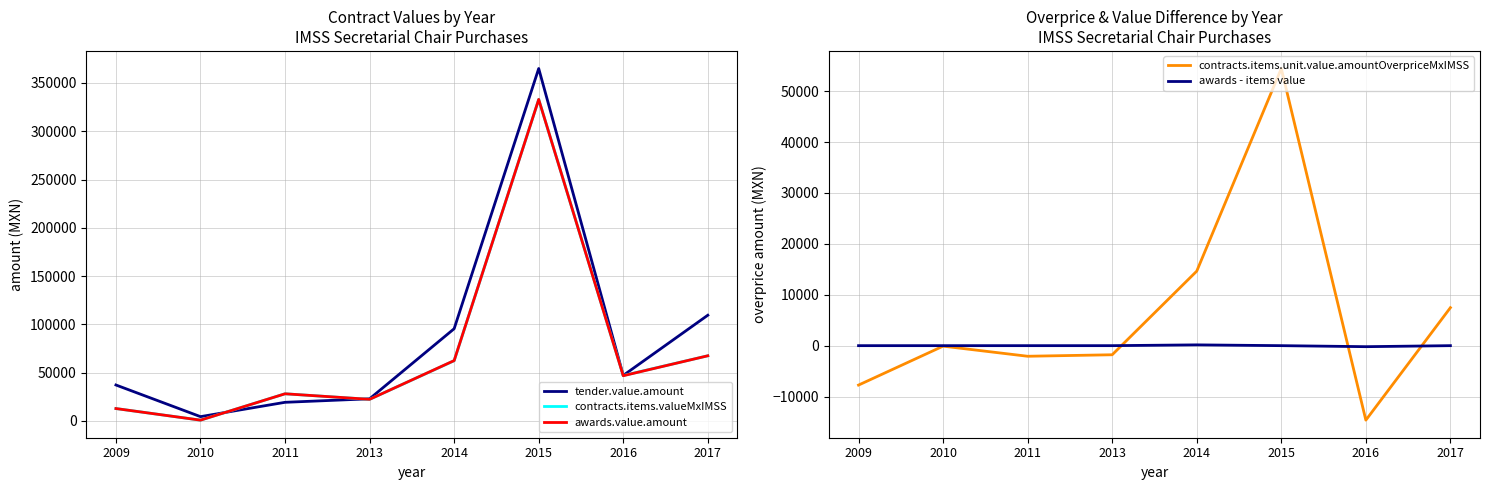

What is the spread (max minus min) of values at 2016?

61810.8